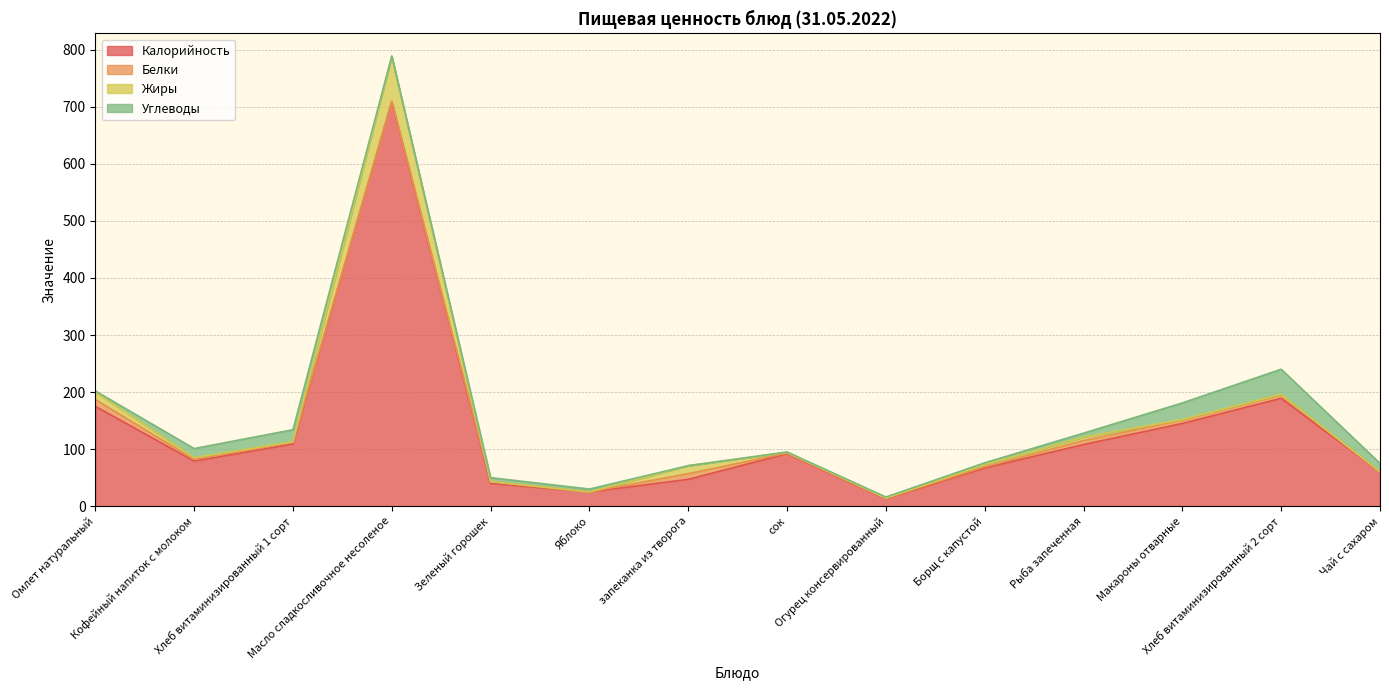

What is the highest value of the Калорийность series?

709